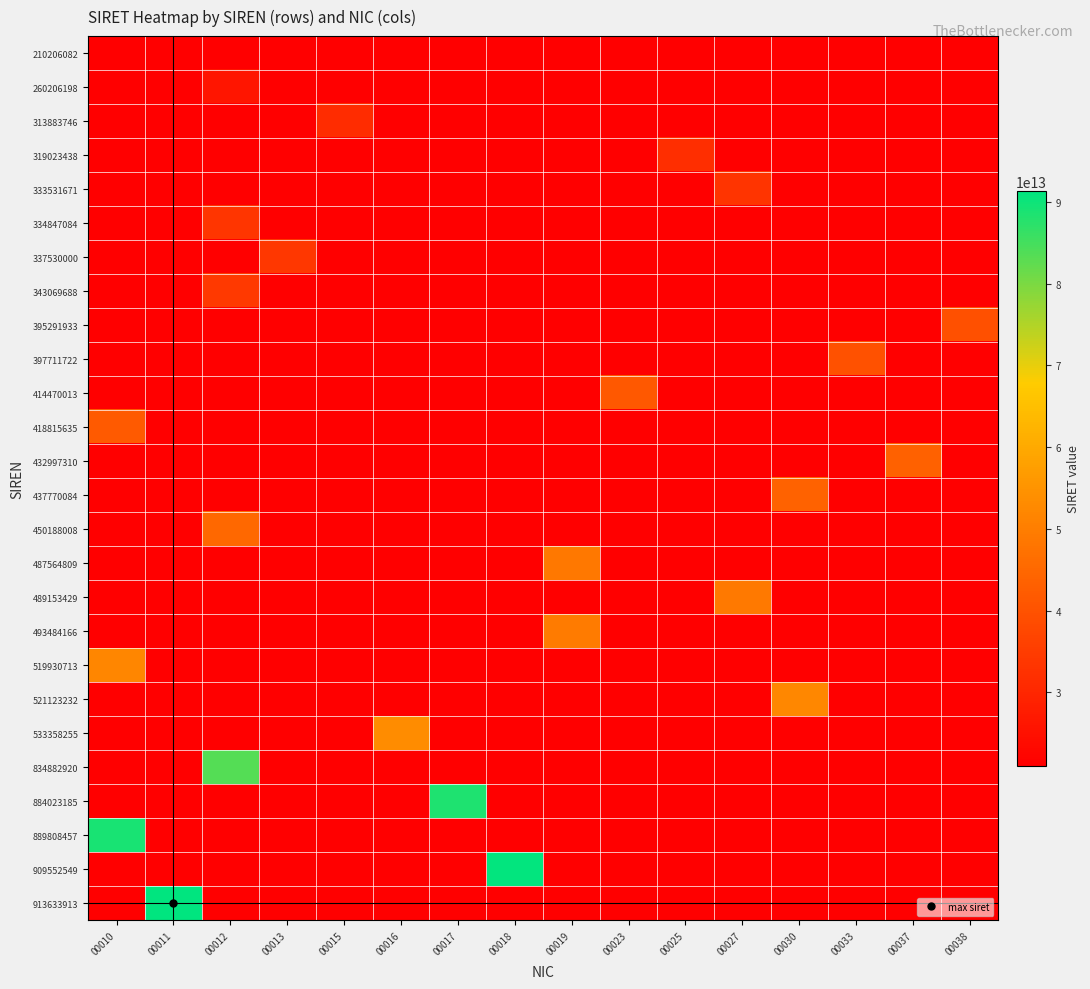

Which category has the lowest value across all series?

00010